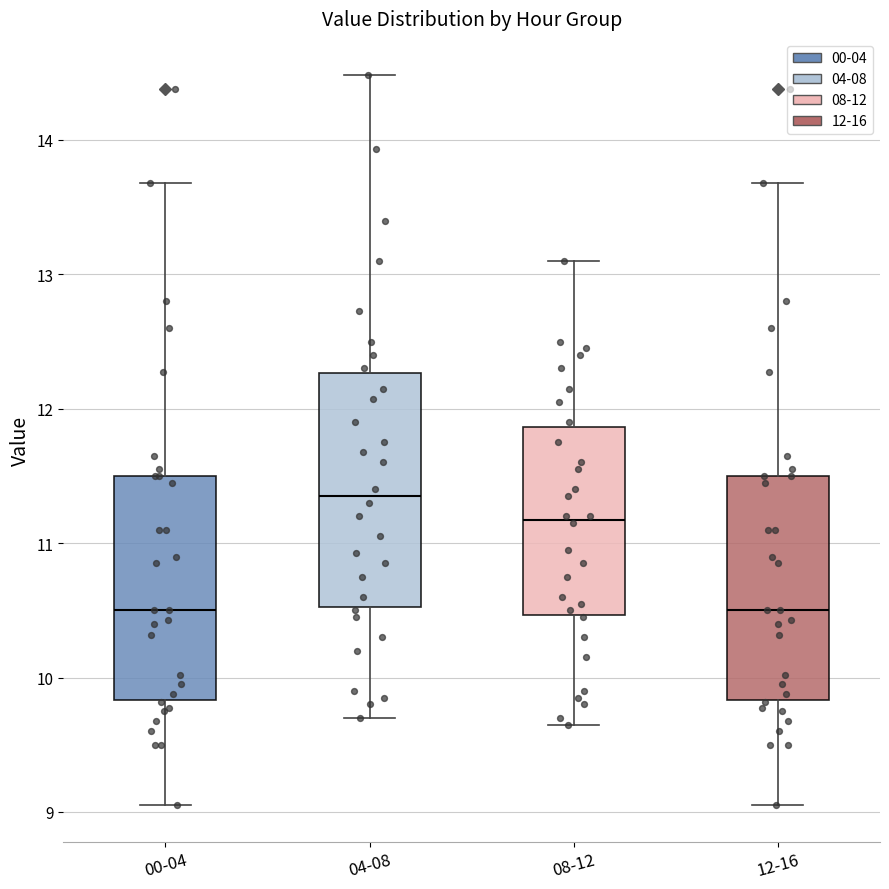

Where is the lower edge of the box for 12-16 on the y-axis? The values are not printed on the chart, so give them approximately, as read against the axis.

9.8